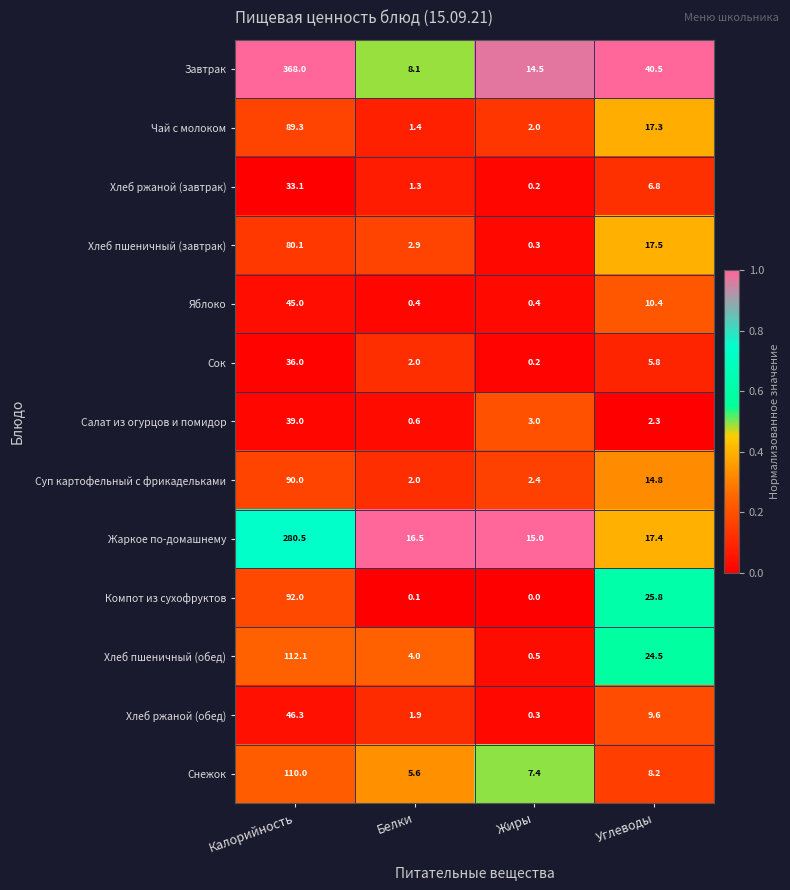

What is the lowest value of the Хлеб пшеничный (обед) series?

0.5